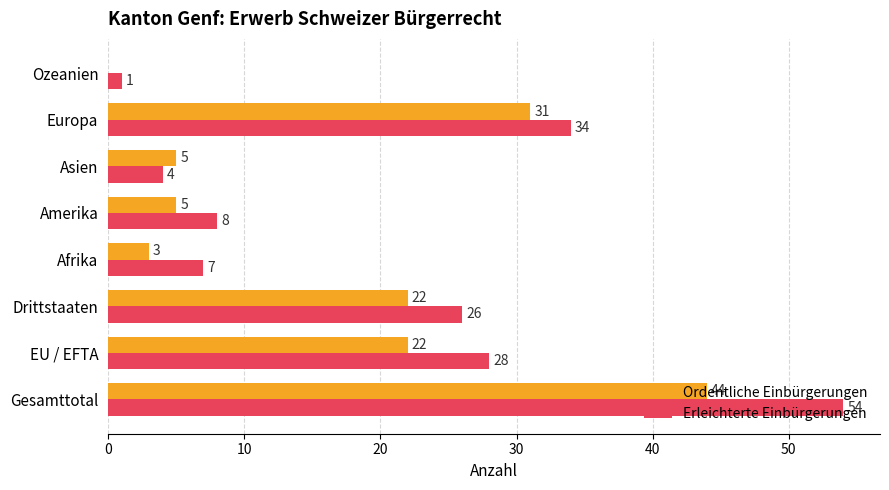

Between Gesamttotal and EU / EFTA, which series saw the biggest shift?

Erleichterte Einbürgerungen